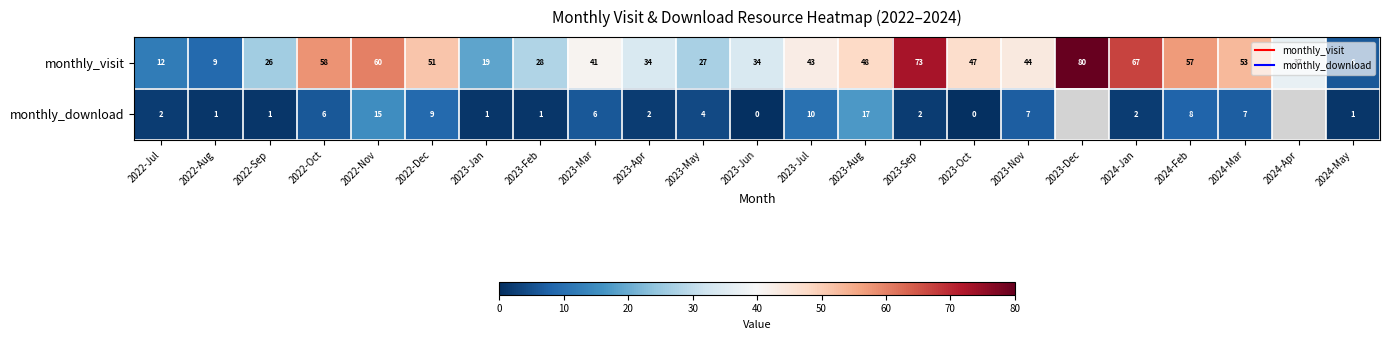

What is the spread (max minus min) of values at 2024-Mar?

46.0